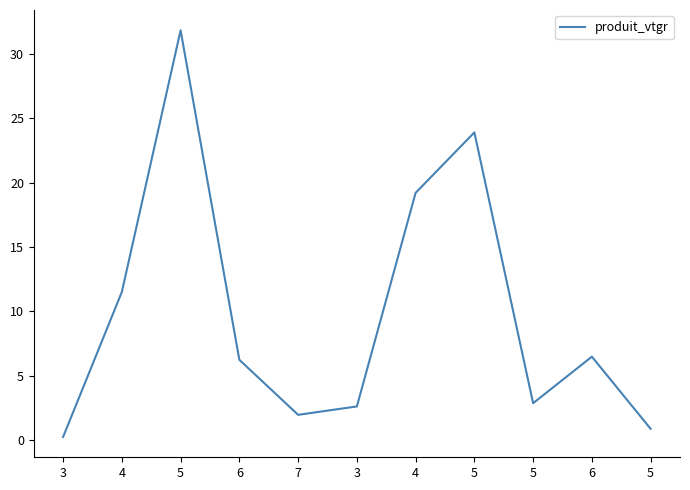

Rank the categories by value from highest to lowest.

5, 5, 4, 4, 6, 6, 5, 3, 7, 5, 3